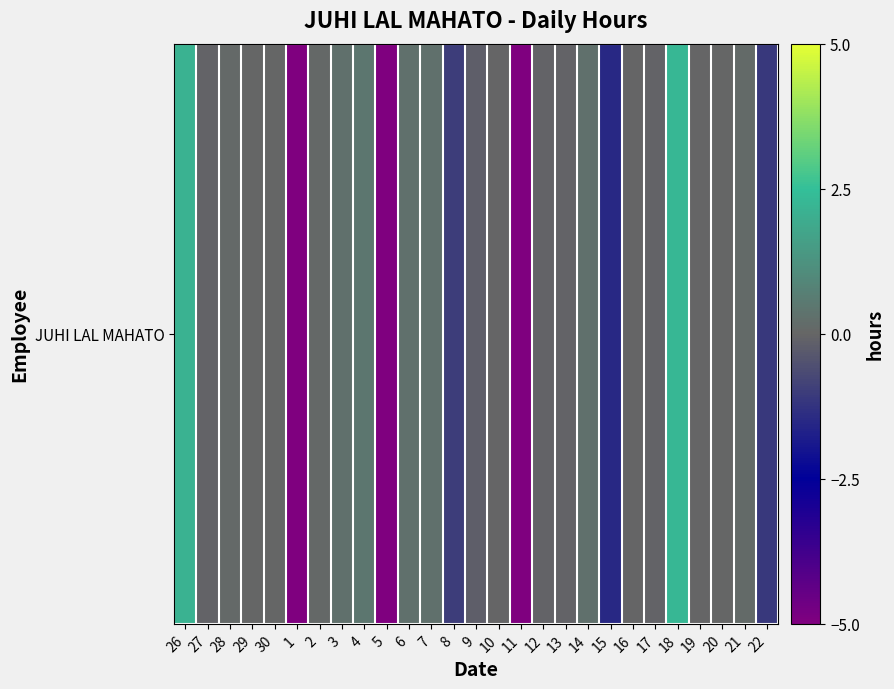

Which label corresponds to the smallest value in the chart?

1